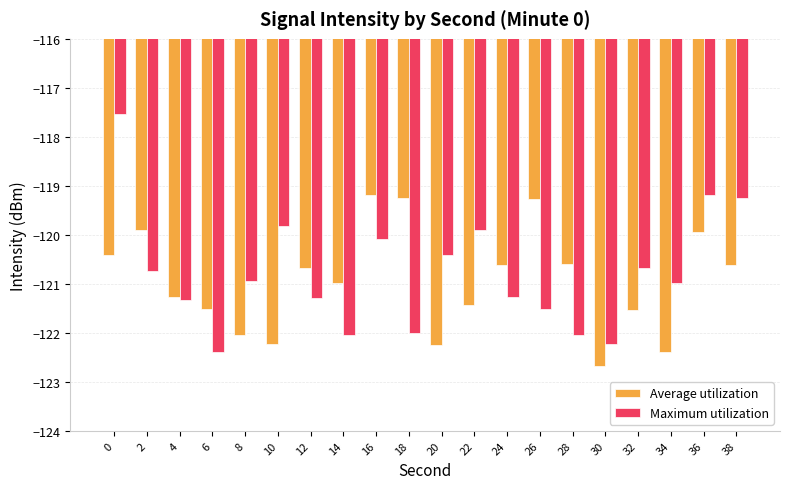

Where does the Average utilization series first go above -120?

2